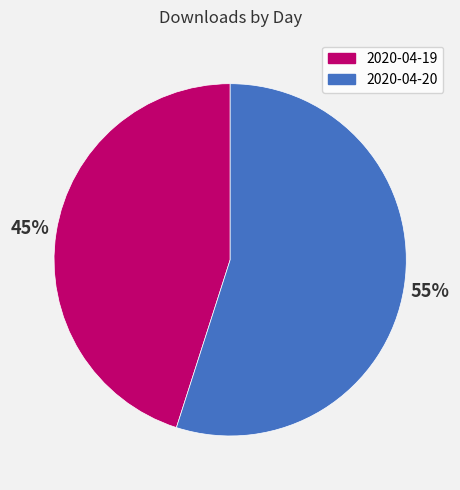

What percentage is the 2020-04-20 slice, to the nearest percent?

55%